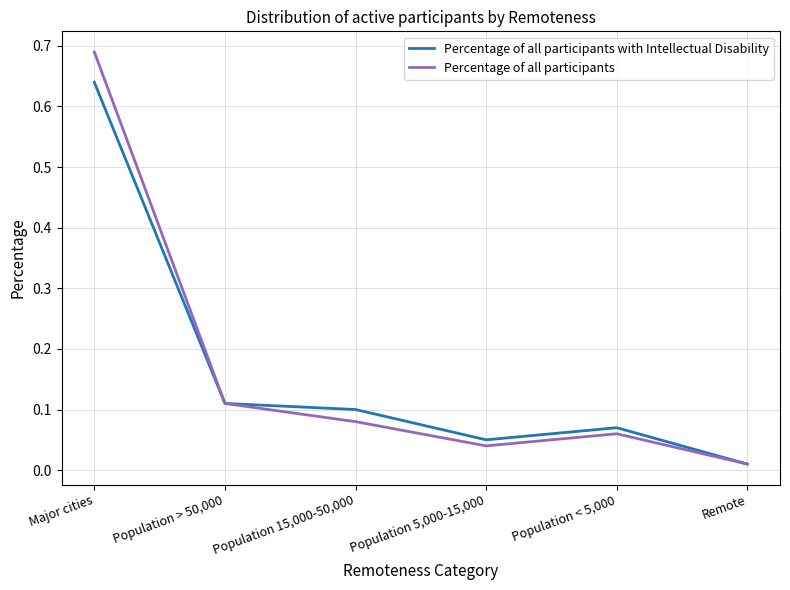

The value of Percentage of all participants with Intellectual Disability at Population < 5,000 is 0.1. True or false?

True